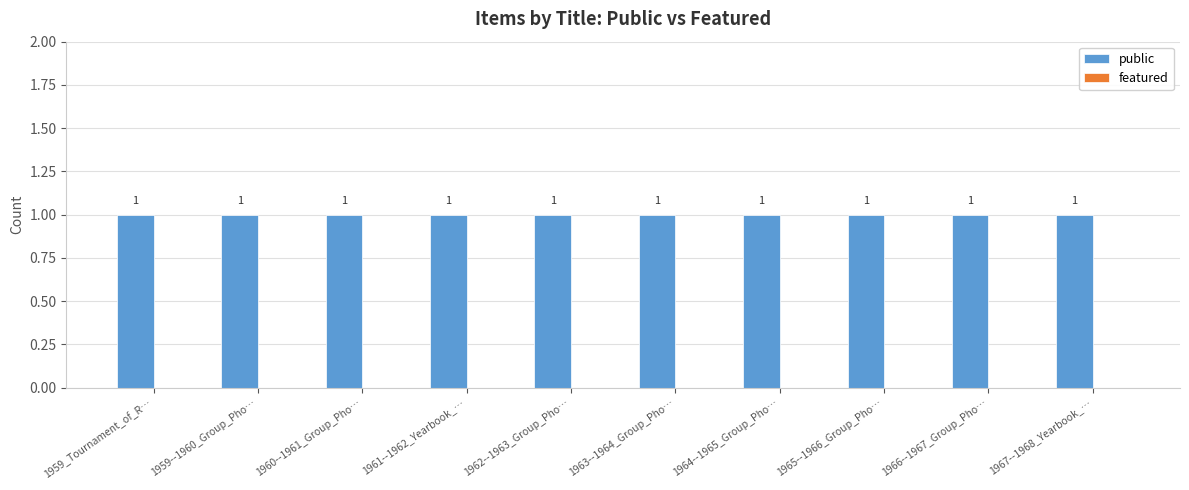

Count the number of data series in this chart.

2